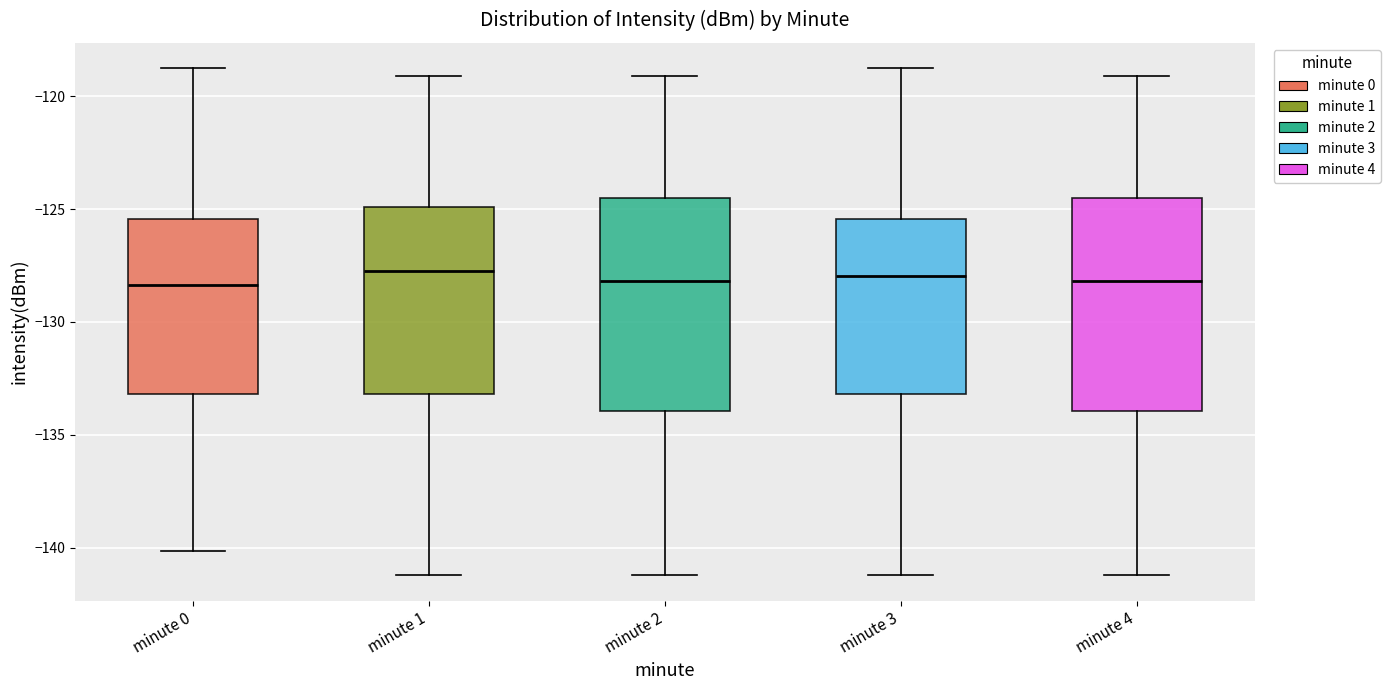

Reading left to right, transcribe this box plot: for each box, give where its median line is, the range the box spans, and where its two whiskers end, as read against the y-axis. The values are not printed on the chart, so give them approximately, as read against the axis.

minute 0: median -128.5, box -133.0 to -125.5, whiskers -140.0 to -118.5
minute 1: median -127.5, box -133.0 to -125.0, whiskers -141.0 to -119.0
minute 2: median -128.0, box -134.0 to -124.5, whiskers -141.0 to -119.0
minute 3: median -128.0, box -133.0 to -125.5, whiskers -141.0 to -118.5
minute 4: median -128.0, box -134.0 to -124.5, whiskers -141.0 to -119.0